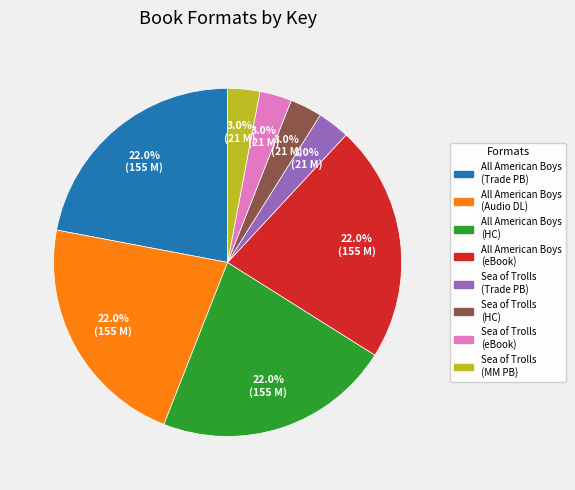

Does any single category account for the majority?

No